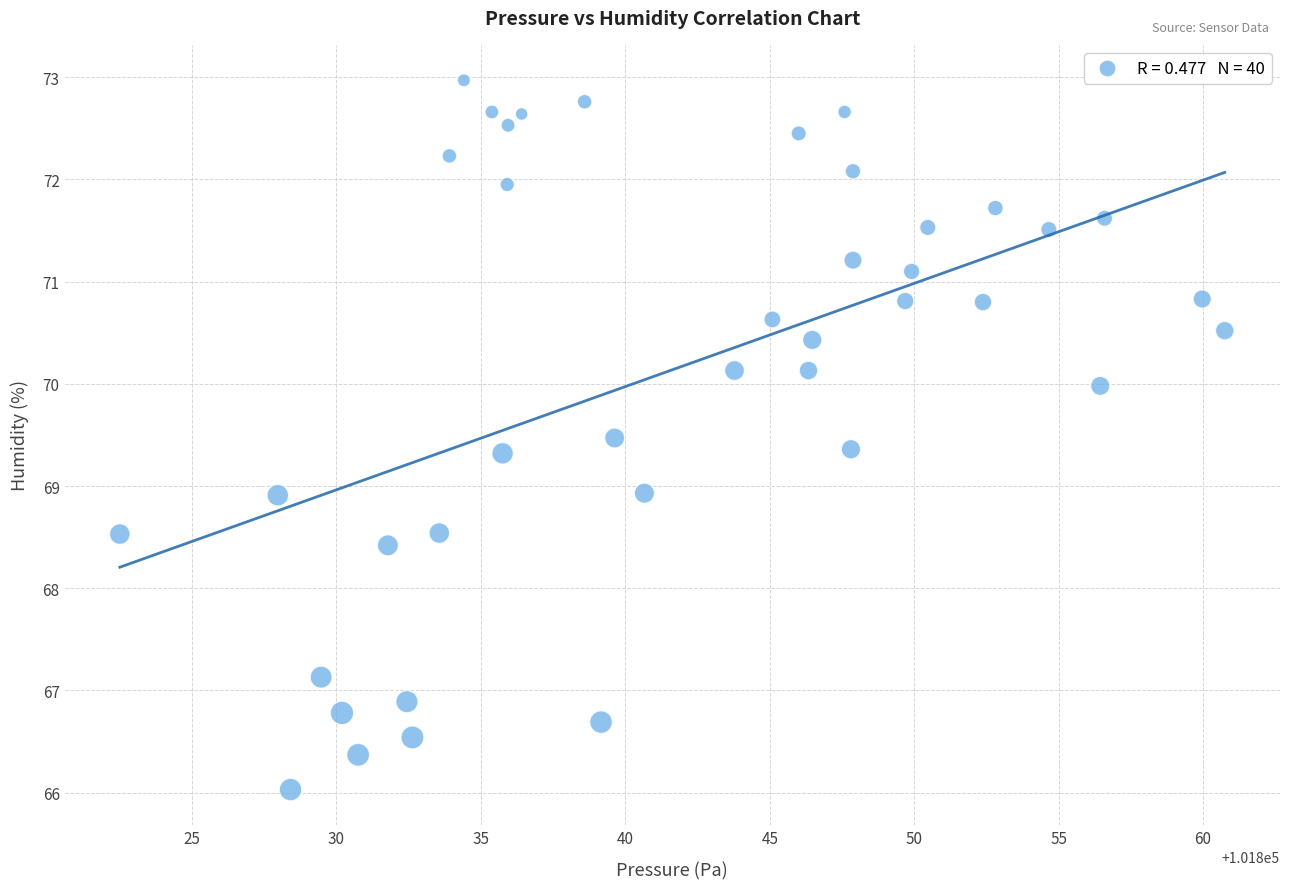

What is the range of Y values (max minus min)?

6.9